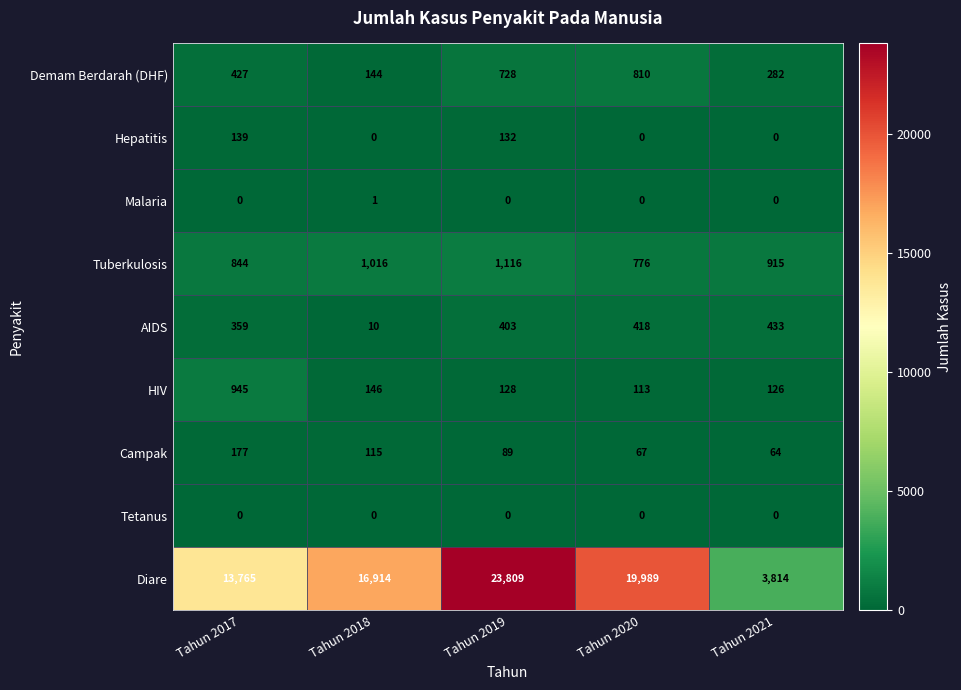

At how many categories does at least one series exceed 9587?

4